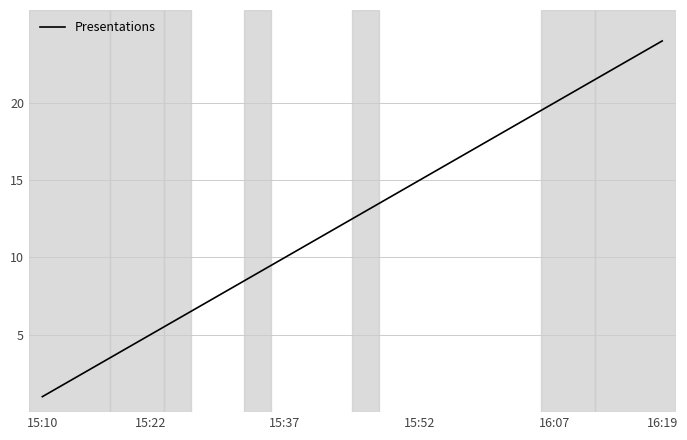

Reading right to left, what are all the values shown in this chart?

24	23	22	21	20	19	18	17	16	15	14	13	12	11	10	9	8	7	6	5	4	3	2	1